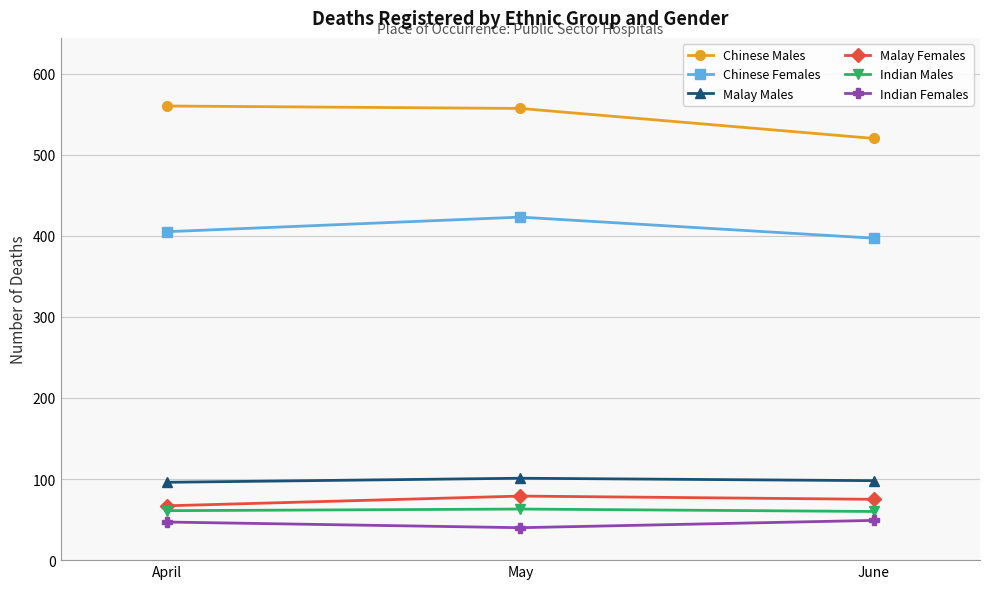

What is the minimum value for Indian Females?

40